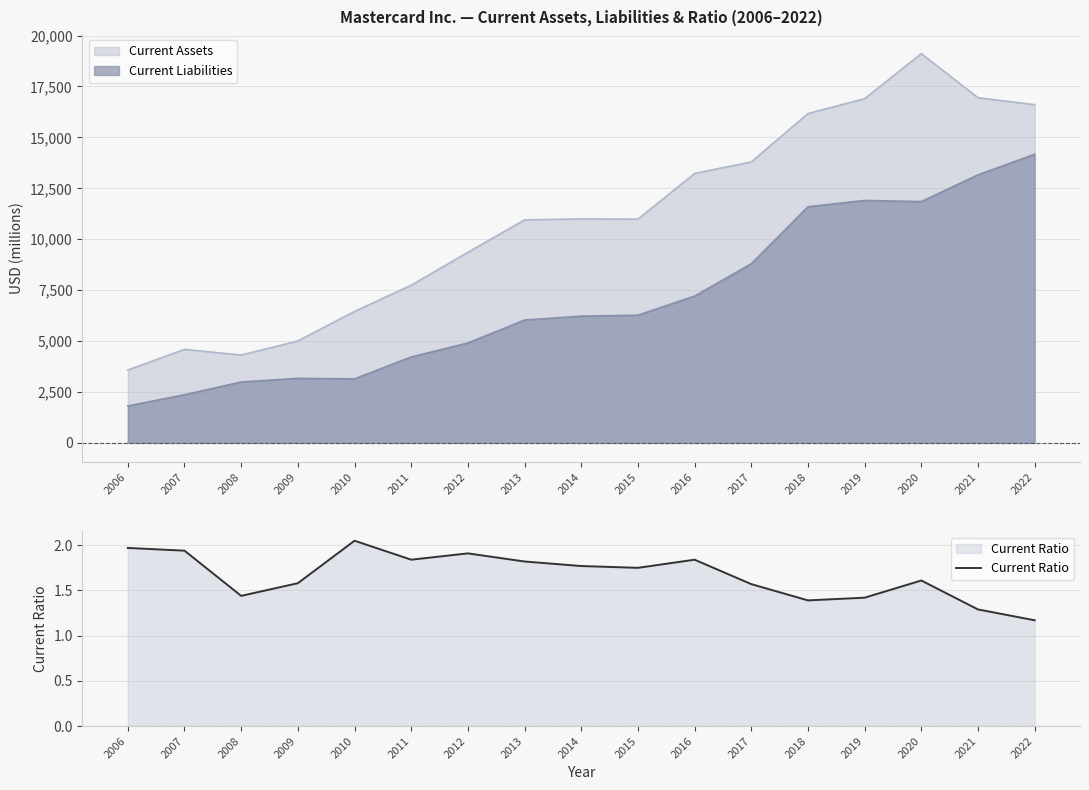

What value does the data have at 2014?

1.8